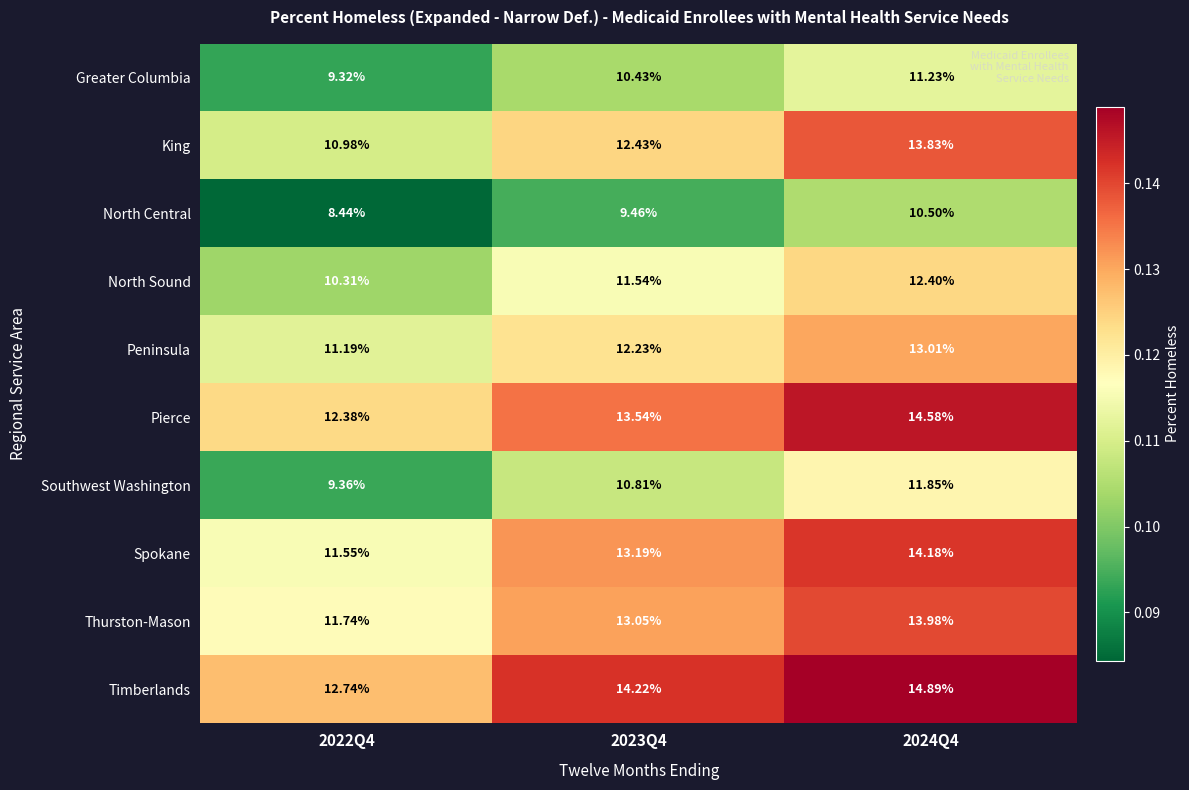

Rank the series at 2024Q4 from lowest to highest value.

North Central, Greater Columbia, Southwest Washington, North Sound, Peninsula, King, Thurston-Mason, Spokane, Pierce, Timberlands